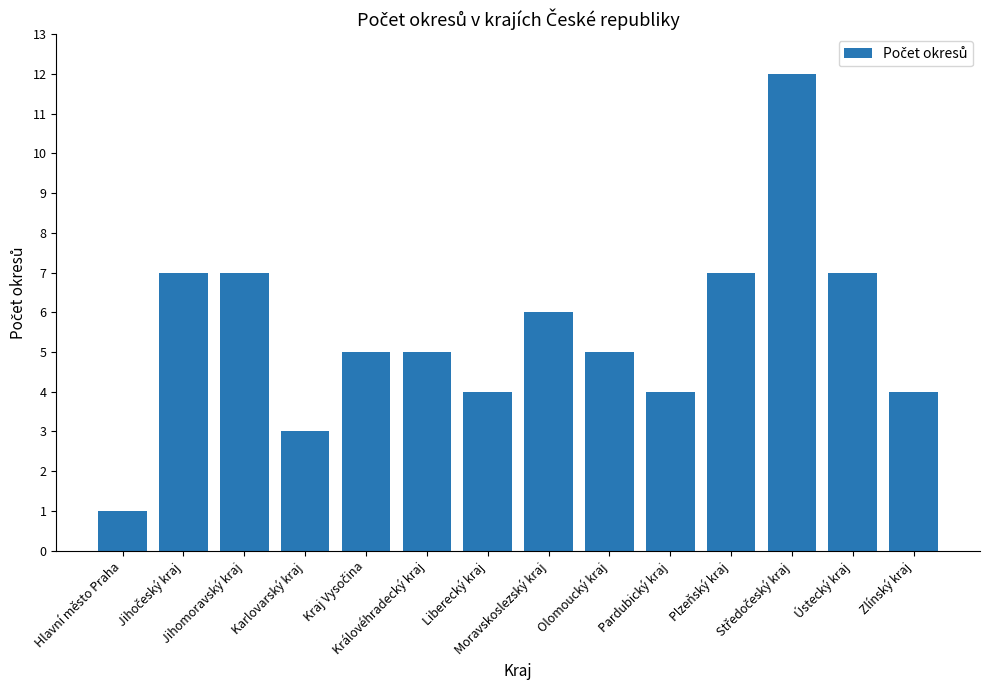

True or false: the data shows 2 at Liberecký kraj.

False